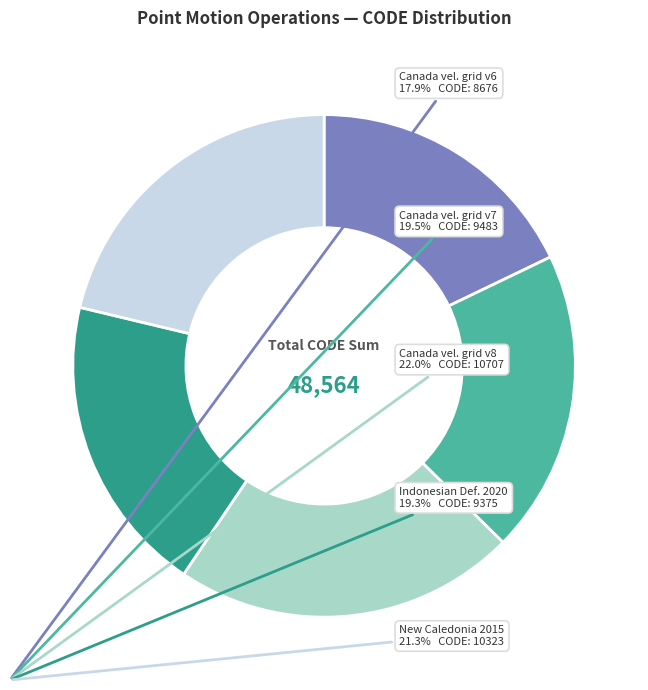

Is there a majority slice in this chart?

No